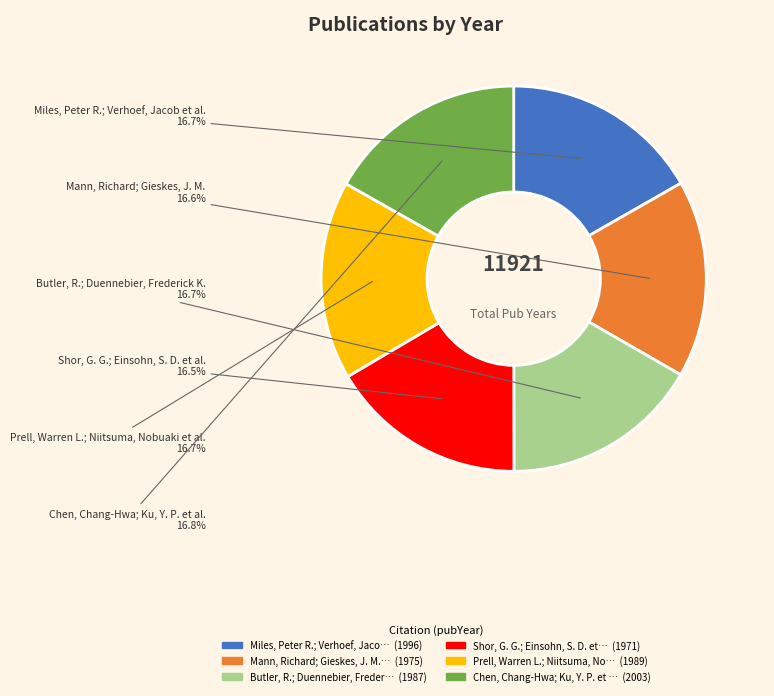

Is there any slice that represents more than half of the pie?

No